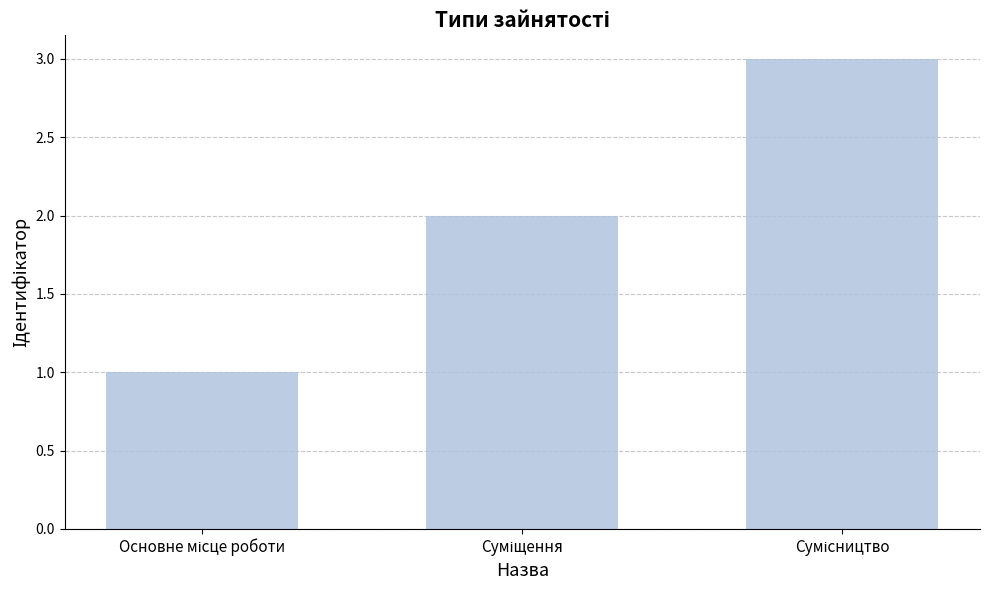

Reading right to left, extract all data points from this chart.

3	2	1